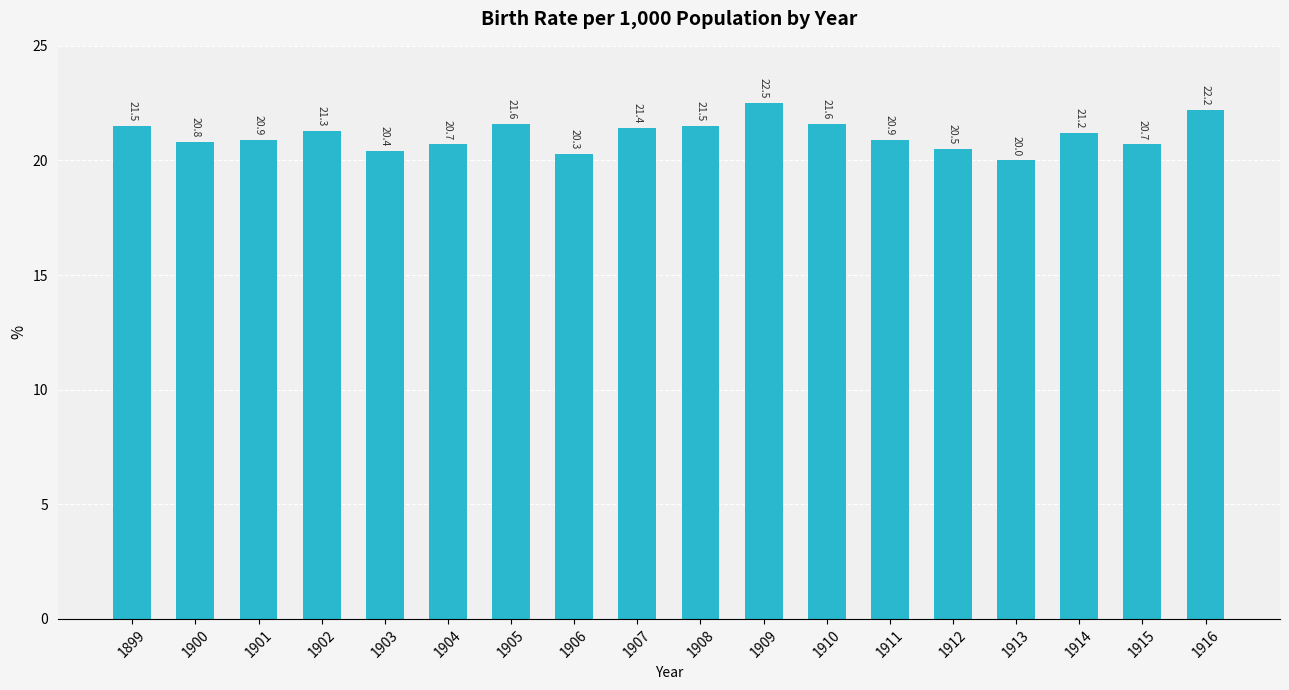

Which label corresponds to the largest value in the chart?

1909